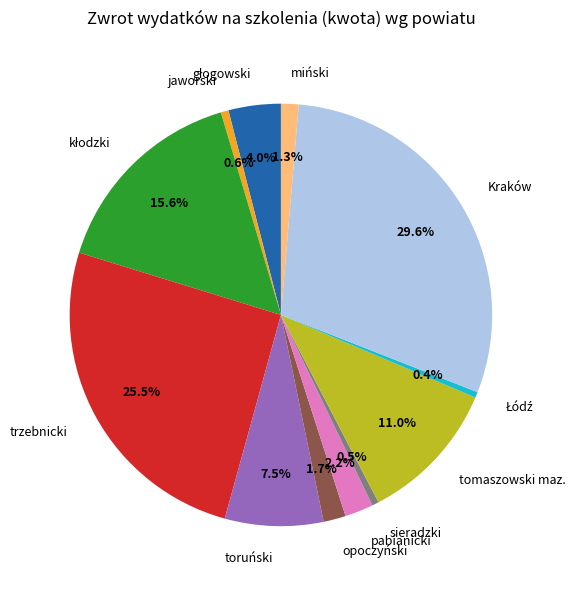

Which category has the biggest portion of the pie?

Kraków